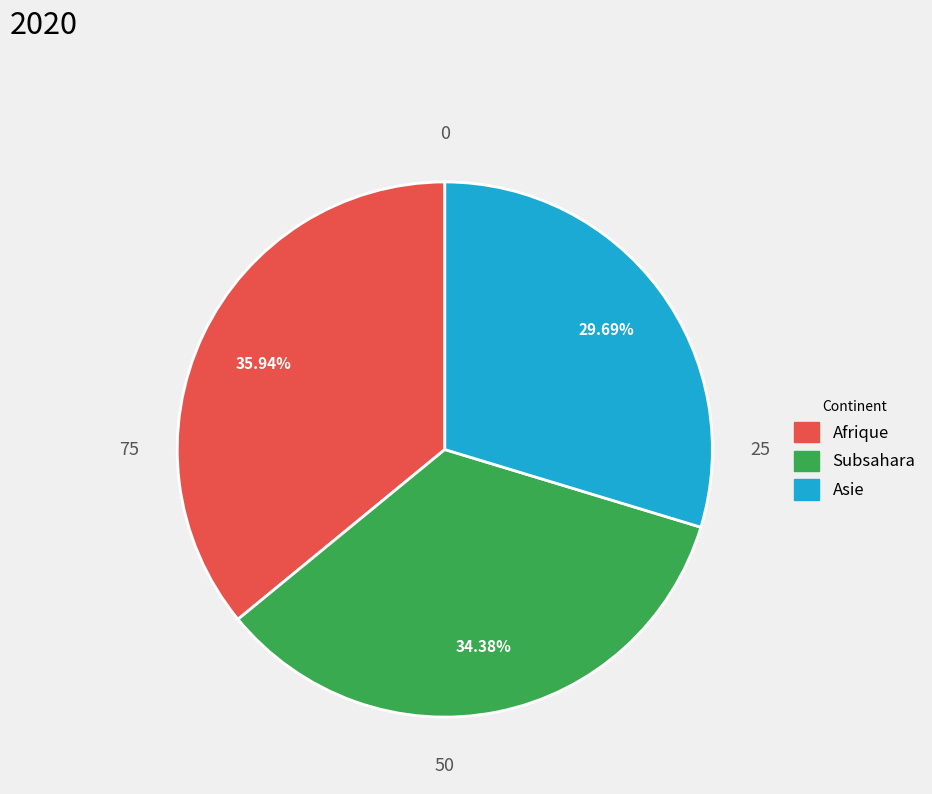

The Afrique slice represents 24% of the pie. True or false?

False